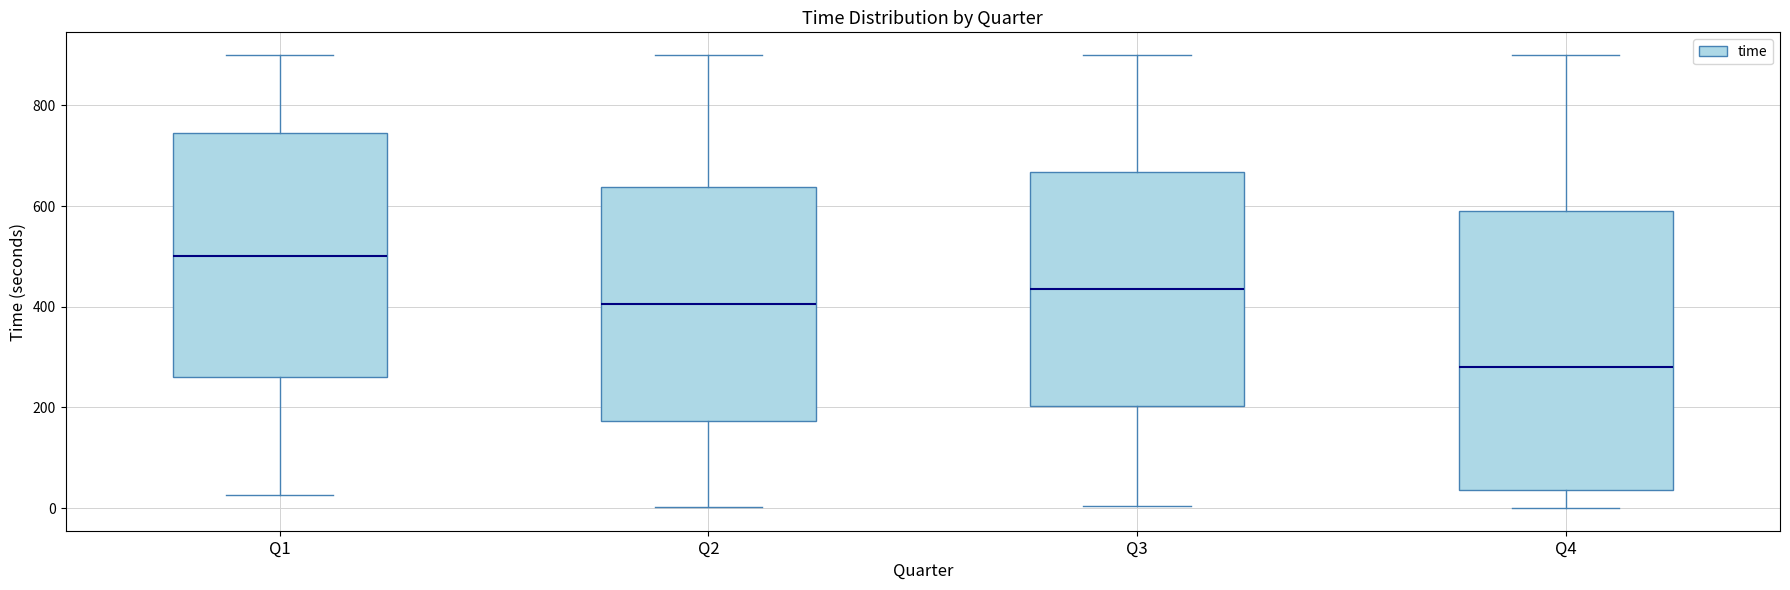

Which box's median line is the highest?

Q1